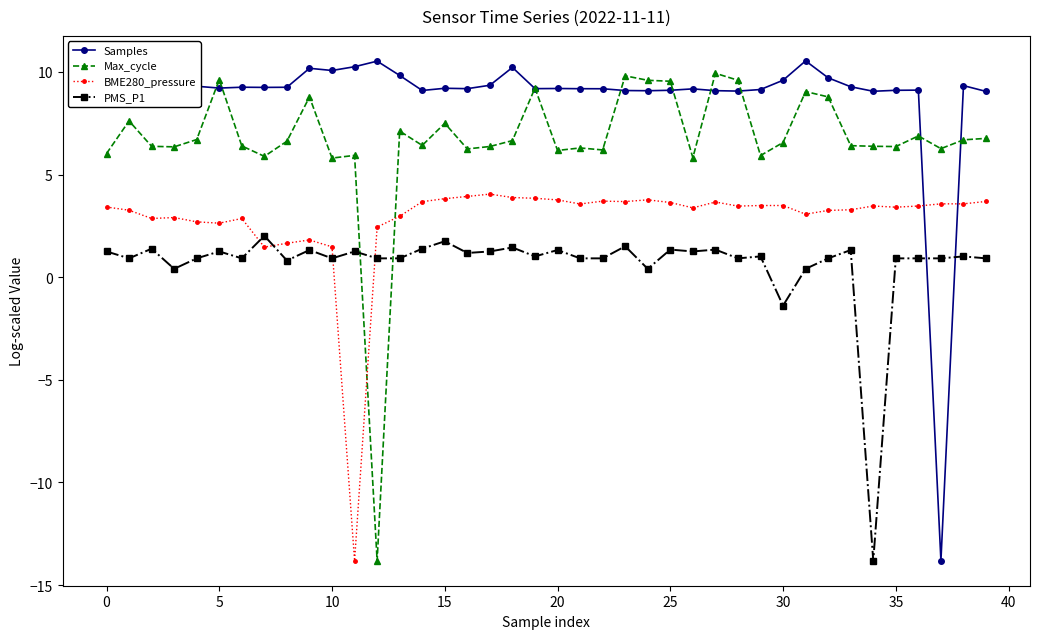

After their last crossing, which series has the higher values: BME280_pressure or Max_cycle?

Max_cycle